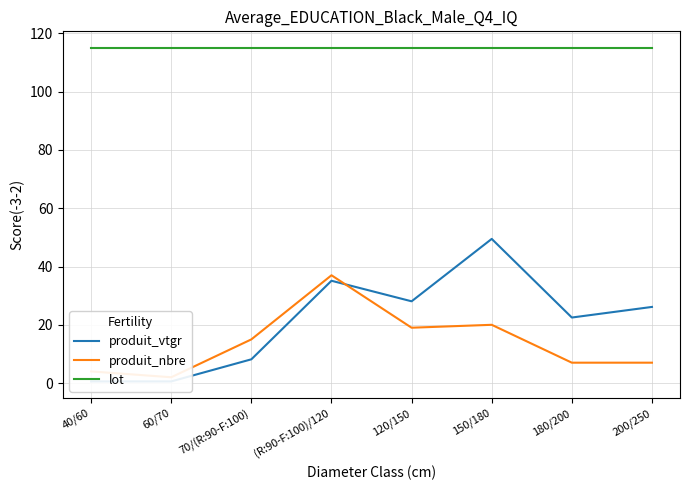

Rank the series at 40/60 from highest to lowest value.

lot, produit_nbre, produit_vtgr